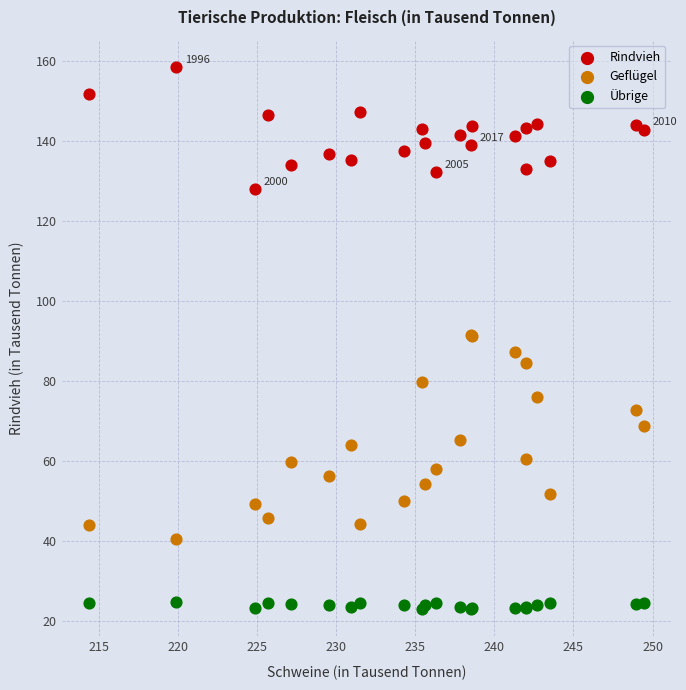

Which series has the widest spread of Y values?

Geflügel